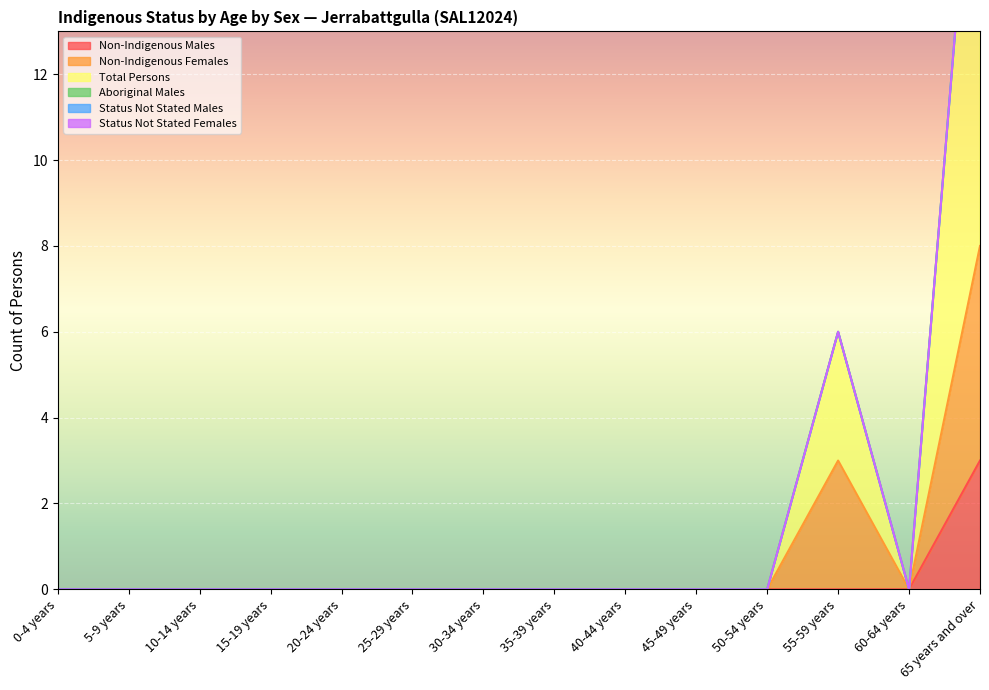

Which series has the widest spread of values?

Total Persons